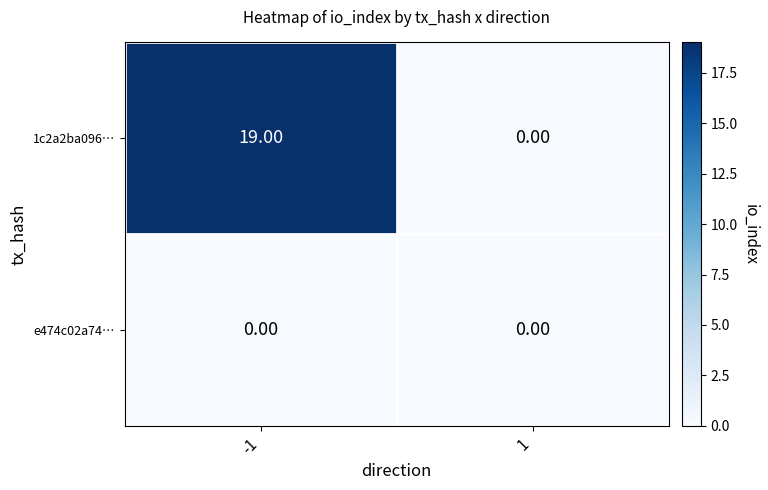

Between -1 and 1, which series saw the biggest shift?

1c2a2ba096…